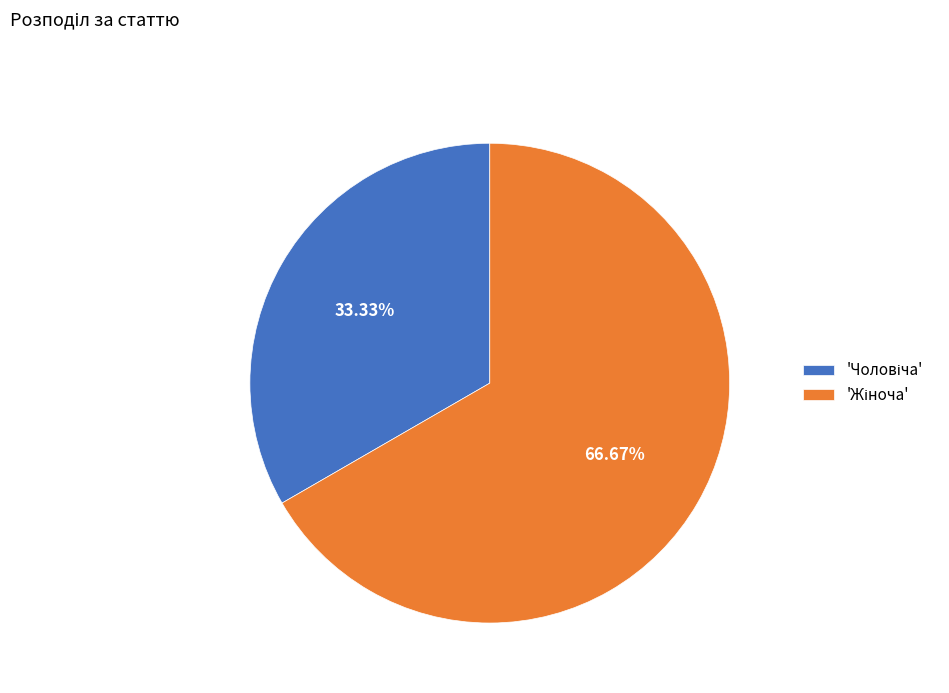

Is there a majority slice in this chart?

Yes